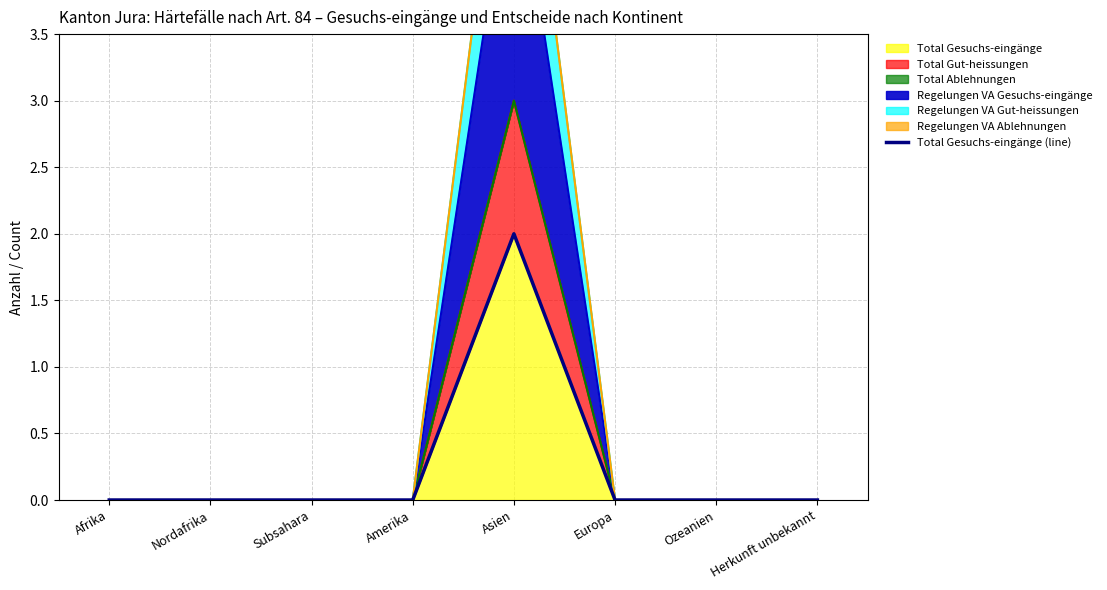

The value at Subsahara is 0. True or false?

True